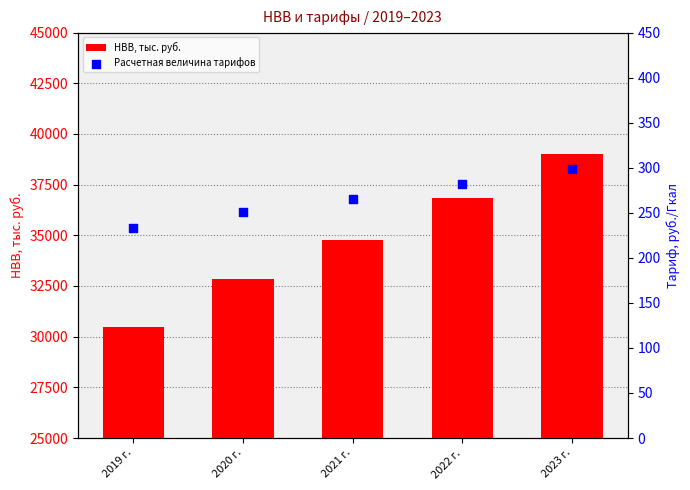

What are all the series names shown in the legend?

НВВ, тыс. руб., Расчетная величина тарифов